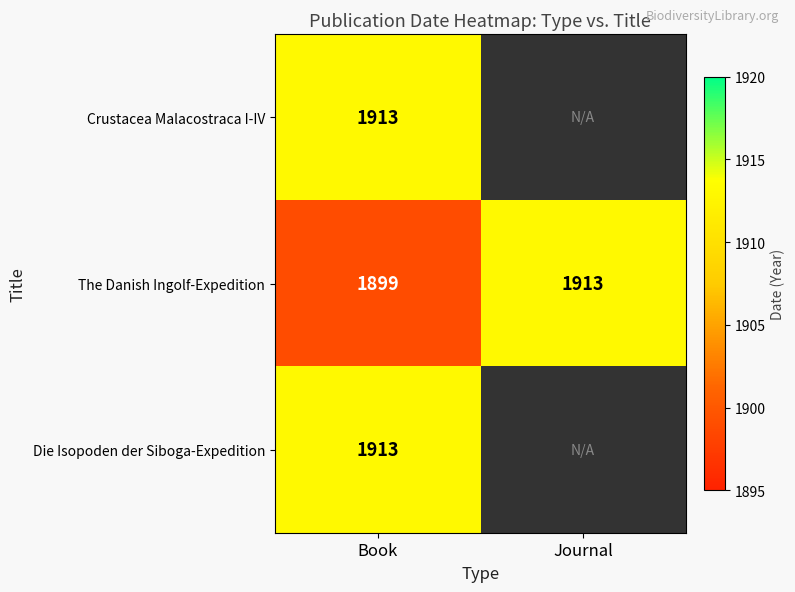

Rank the categories by The Danish Ingolf-Expedition value from highest to lowest.

Journal, Book